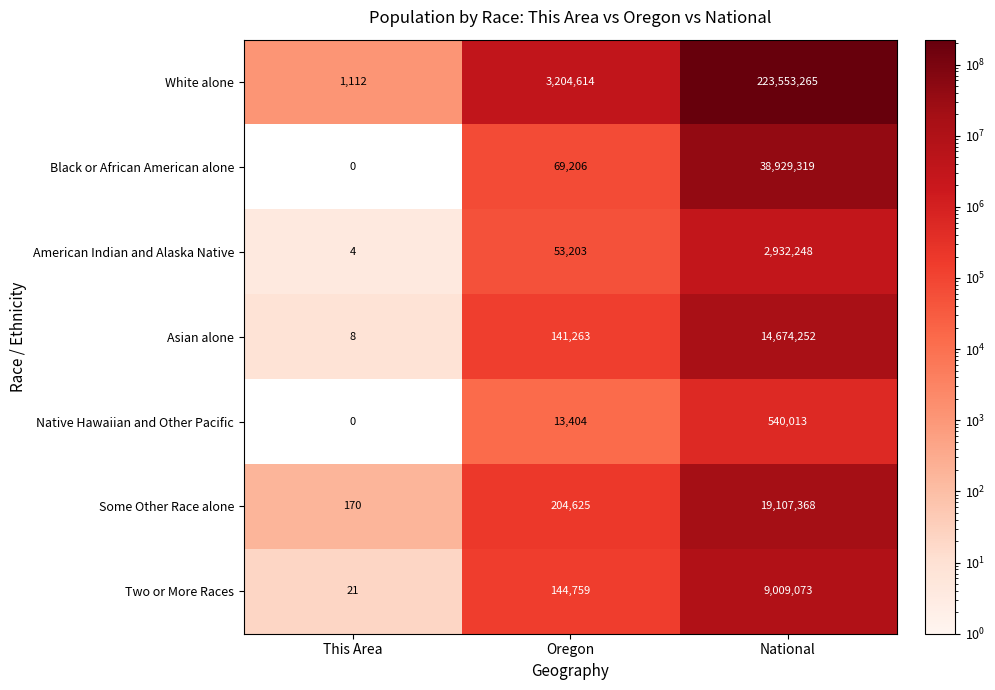

Count the number of data series in this chart.

7